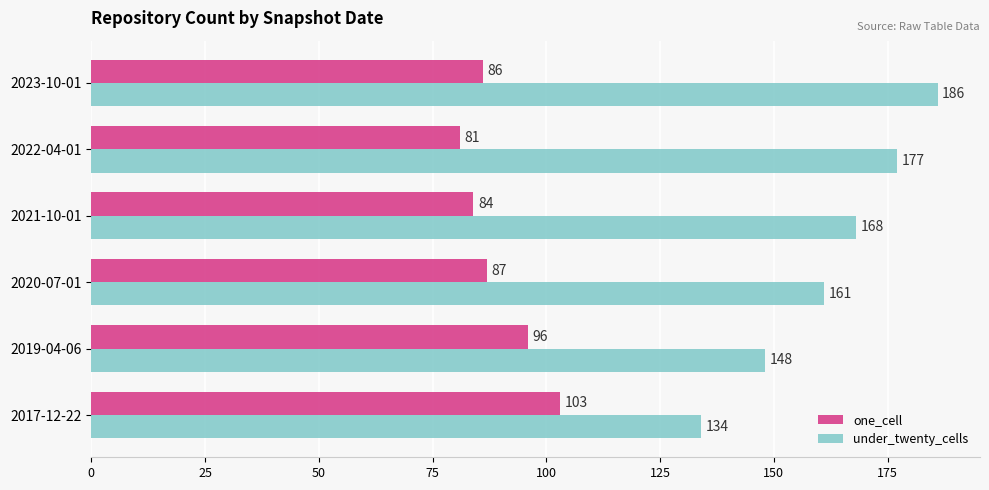

What is the spread (max minus min) of values at 2022-04-01?

96